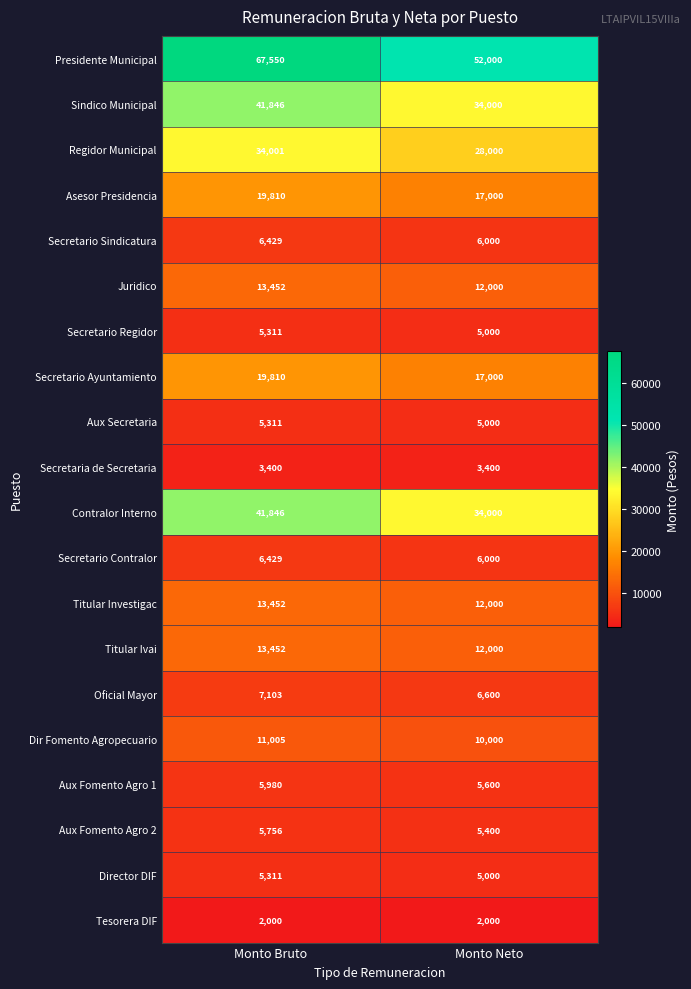

What is the average value of the Tesorera DIF series?

2000